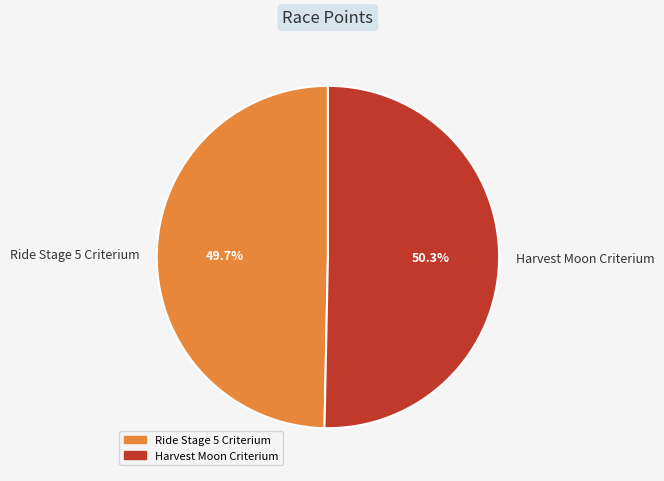

Which has a higher value, Ride Stage 5 Criterium or Harvest Moon Criterium?

Harvest Moon Criterium